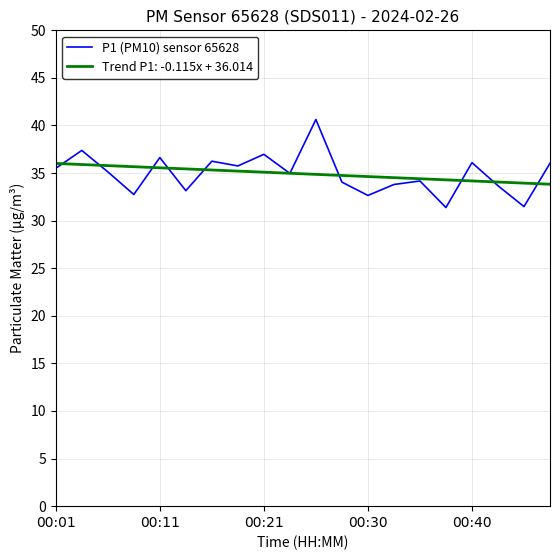

List the series in order of their peak value, highest first.

P1 (PM10) sensor 65628, Trend P1: -0.115x + 36.014